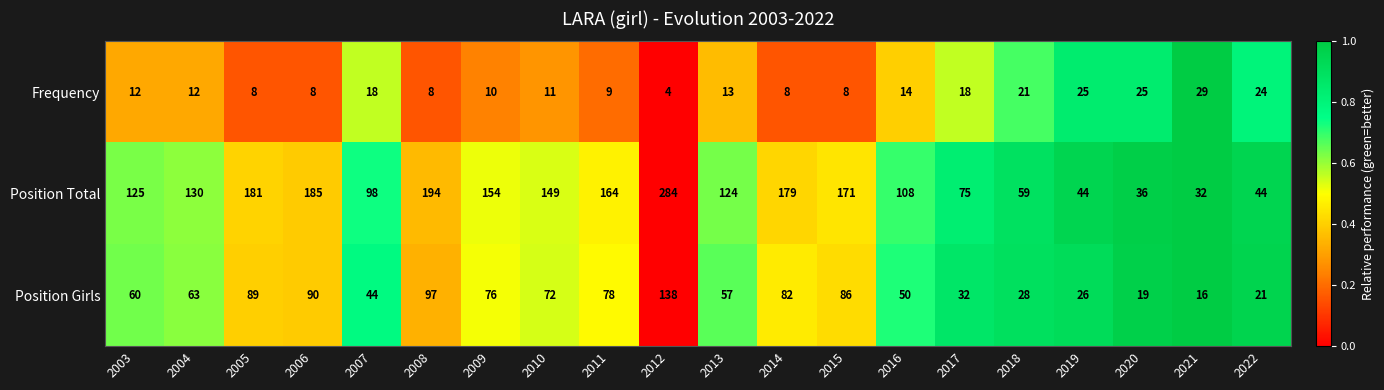

True or false: Position Girls has a value of 42 at 2011.

False